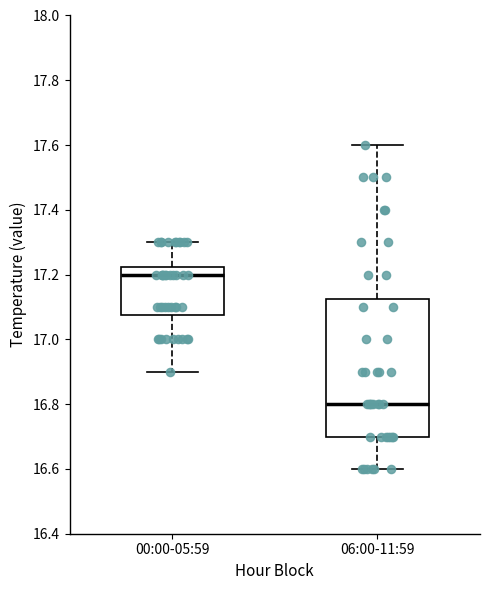

Reading left to right, read every box against the y-axis: the position of its median line, the range the box covers, and the ends of its whiskers. The values are not printed on the chart, so give them approximately, as read against the axis.

00:00-05:59: median 17.20, box 17.08 to 17.22, whiskers 16.90 to 17.30
06:00-11:59: median 16.80, box 16.70 to 17.12, whiskers 16.60 to 17.60